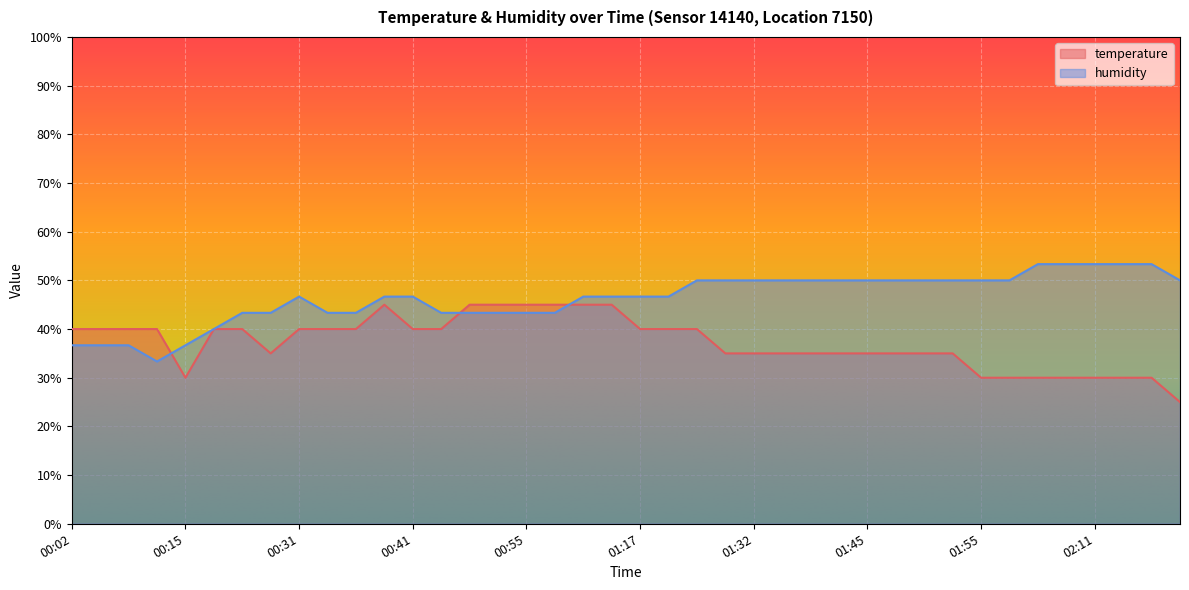

What is the sum of the temperature values at 00:26 and 01:55?

65.0